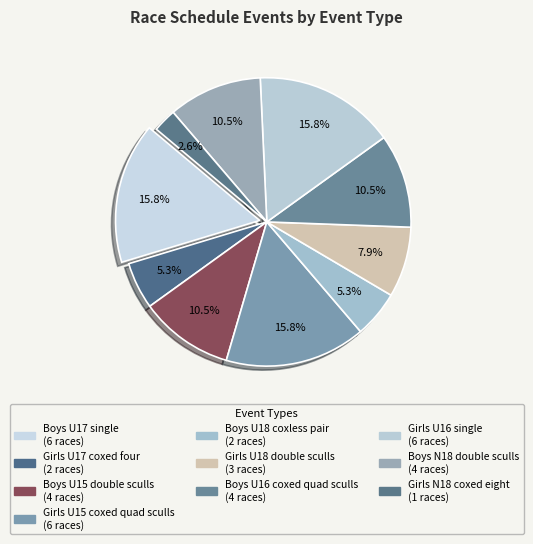

How many segments does this pie chart have?

10